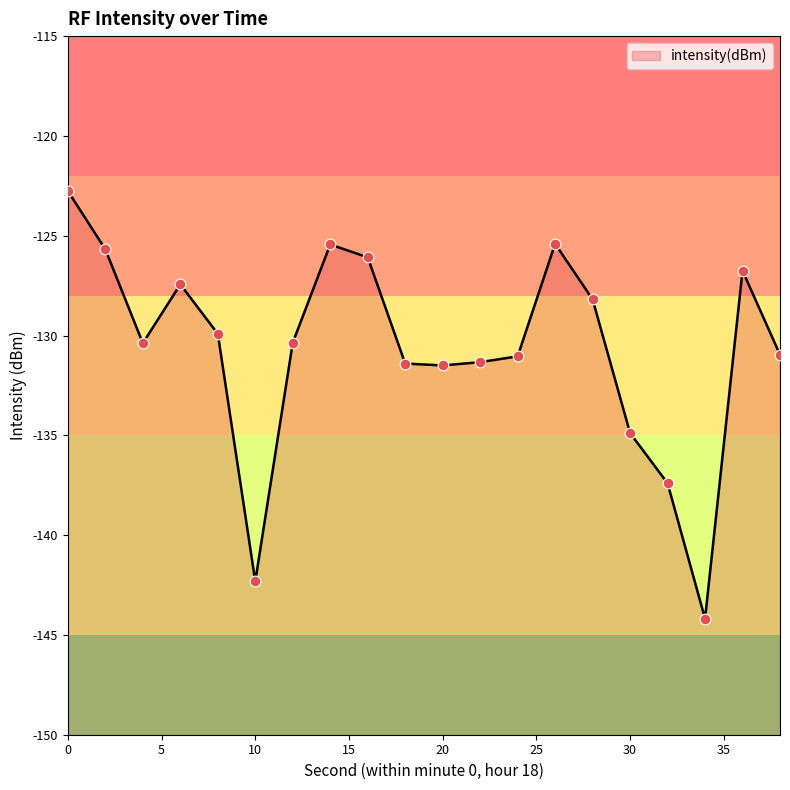

Which has a higher value, 16 or 8?

16